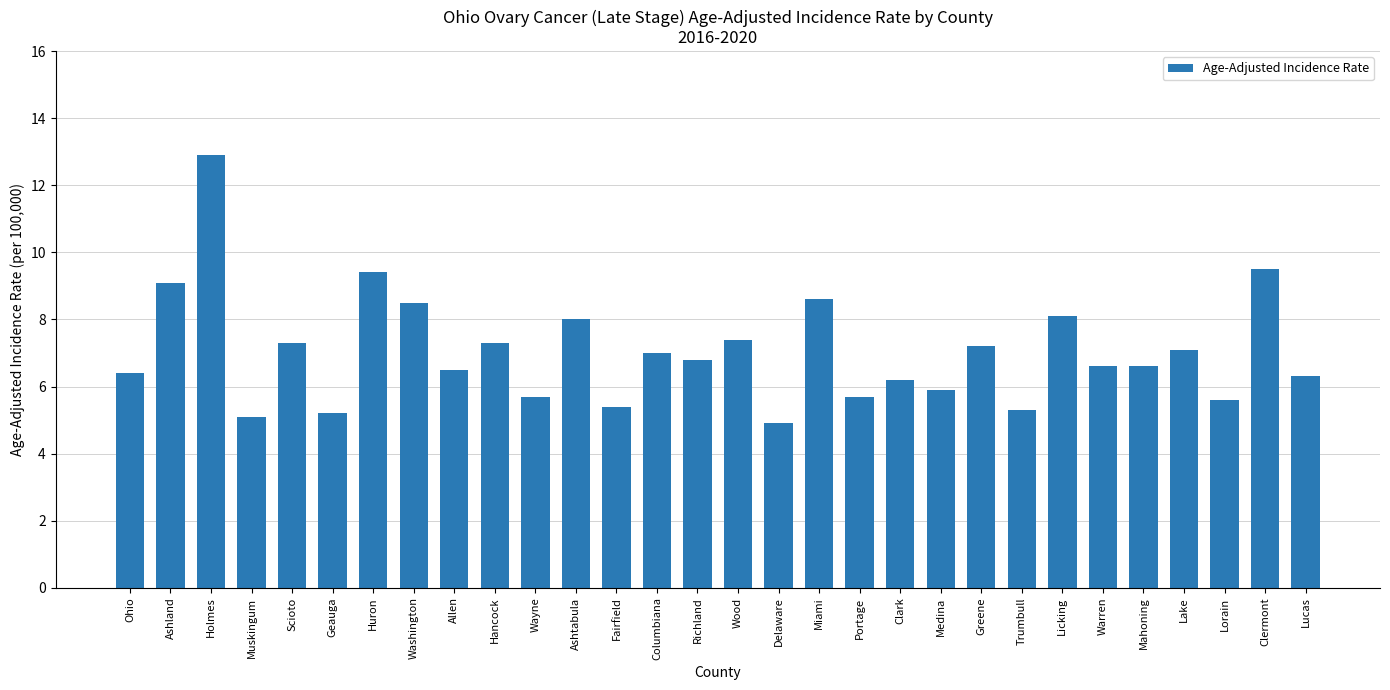

Which label corresponds to the smallest value in the chart?

Delaware